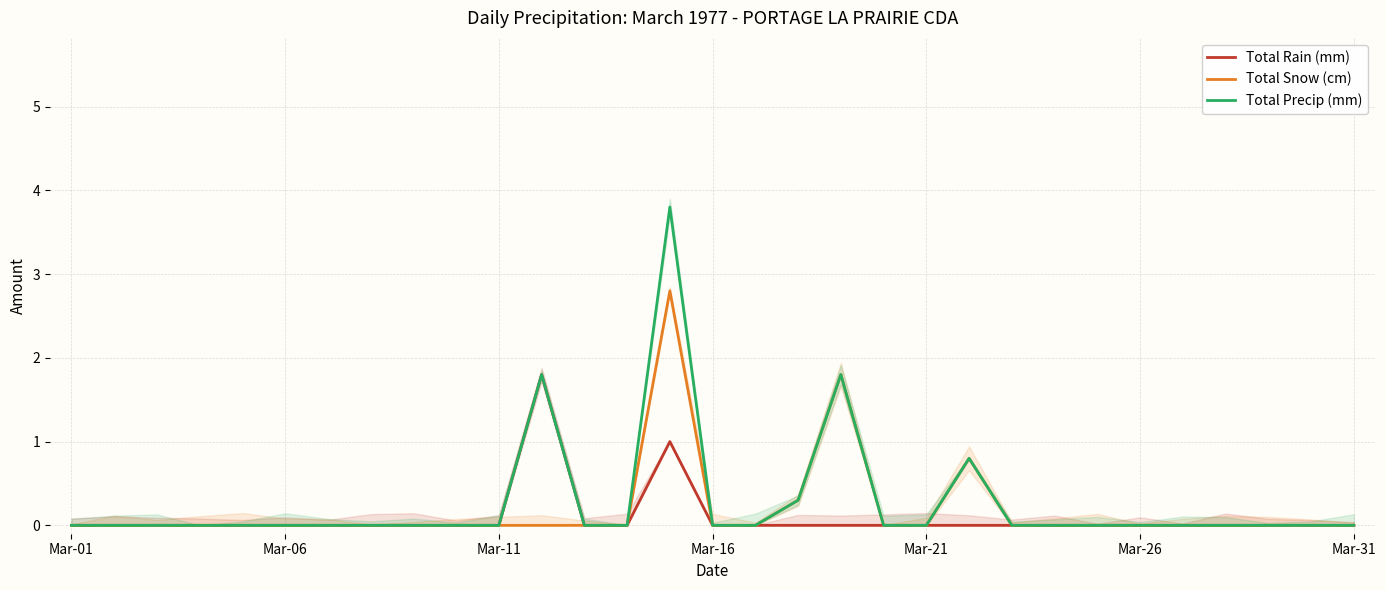

Does the chart display data point markers on the line(s)?

No